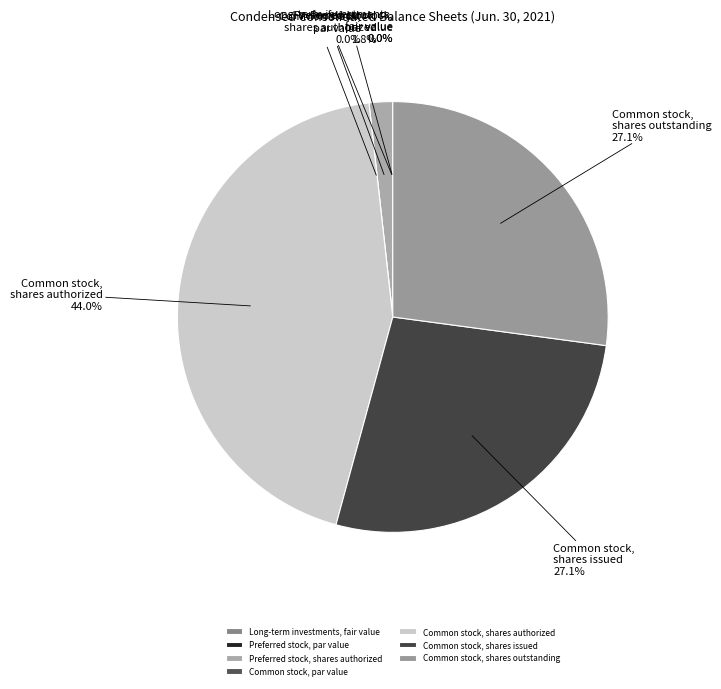

What is the change in value from Long-term investments, fair value to Common stock, shares outstanding?

+154120566.0